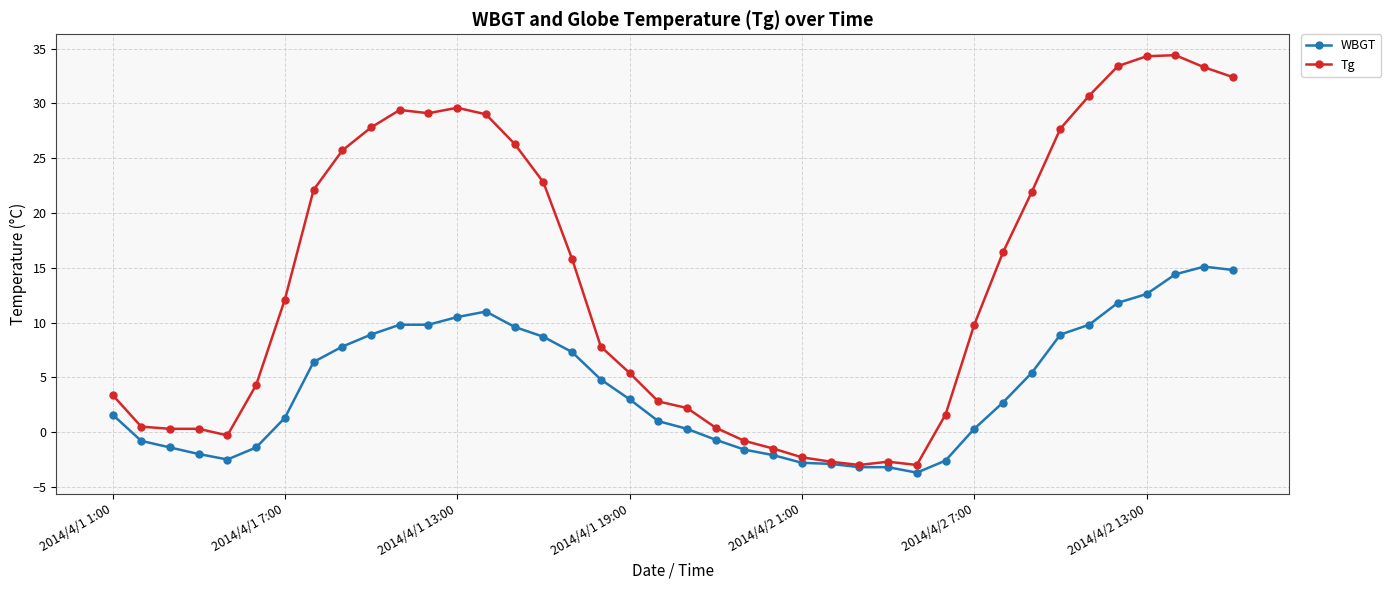

Which series has the largest total across all categories?

Tg